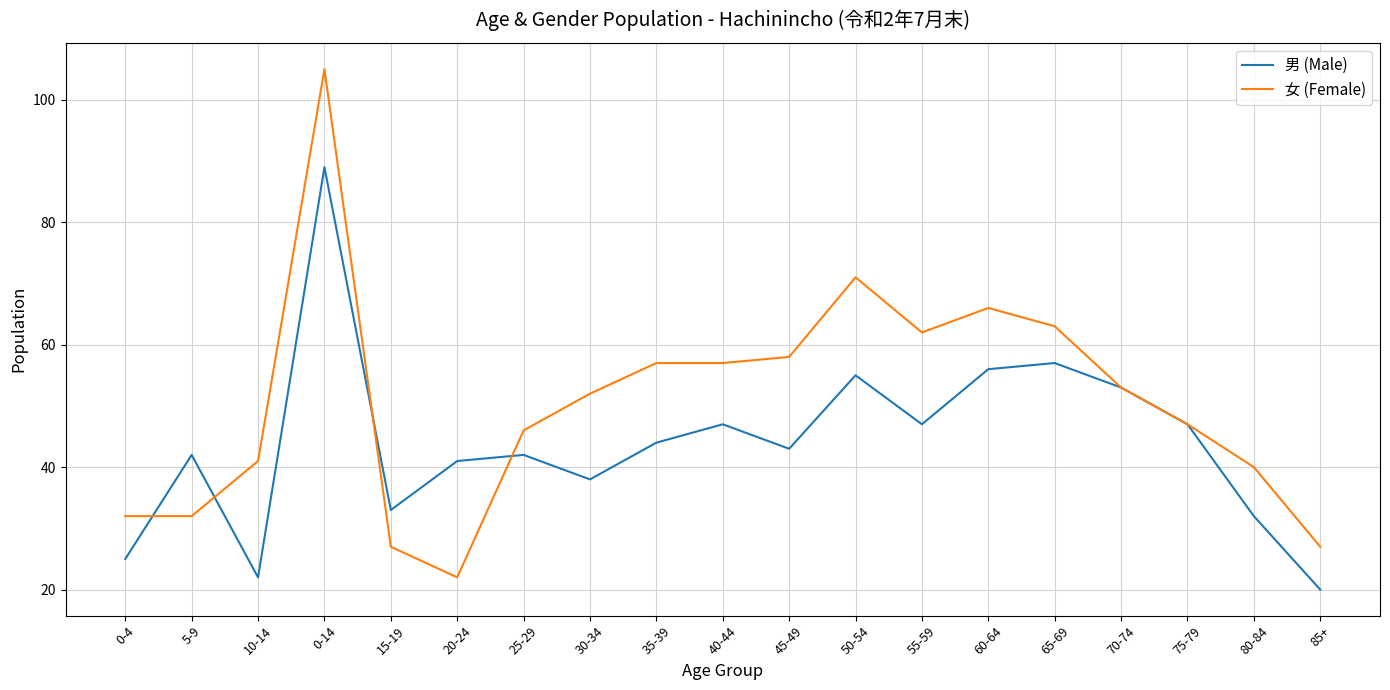

True or false: 女 (Female) has a value of 66 at 60-64.

True